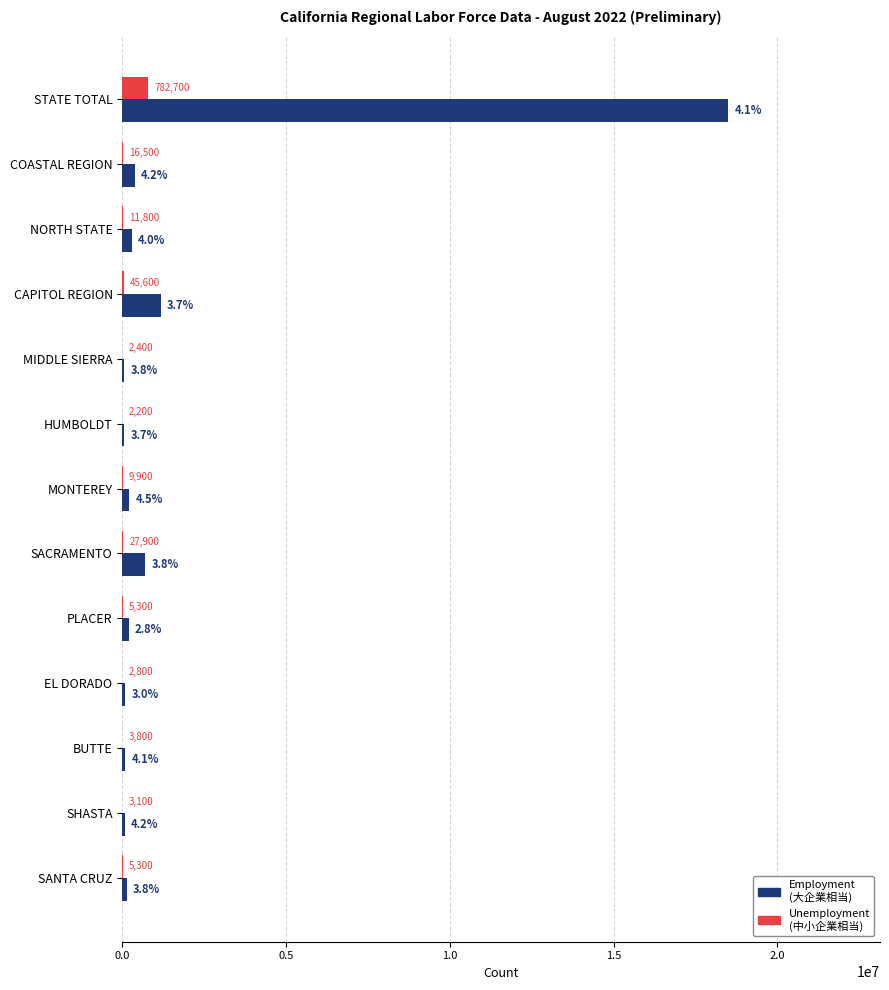

What is the total value across all series at NORTH STATE?

291800